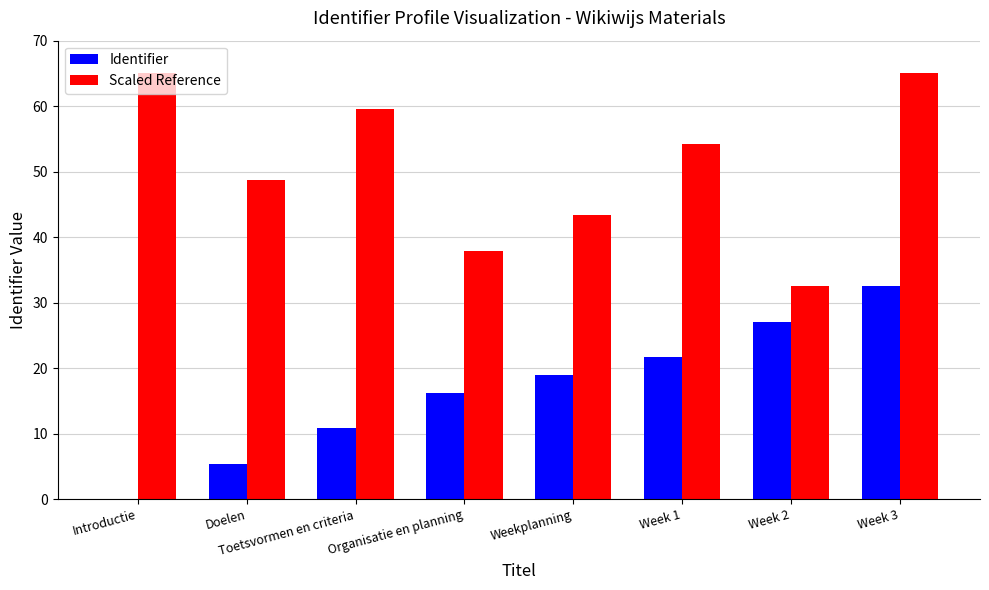

True or false: Scaled Reference has a value of 48.8 at Doelen.

True